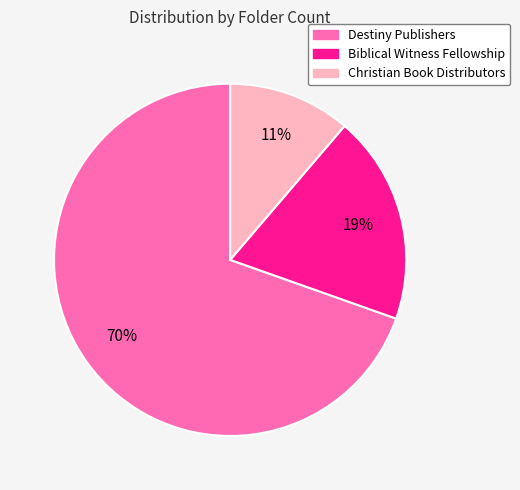

What is the ratio of the value at Christian Book Distributors to the value at Biblical Witness Fellowship?

0.6